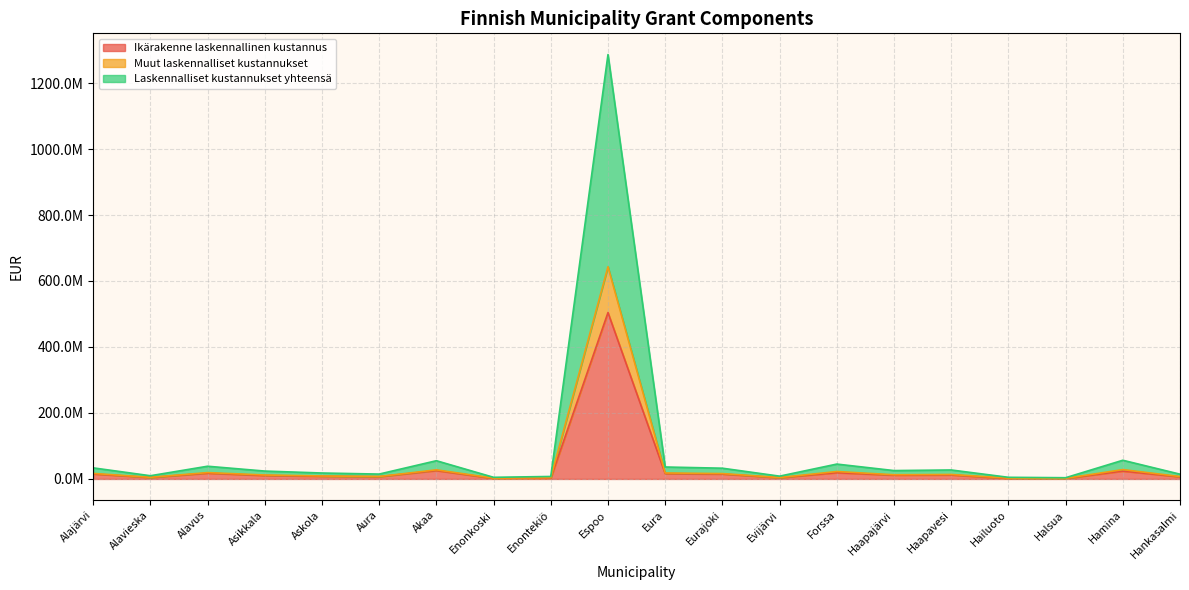

Does the chart display data point markers on the line(s)?

No